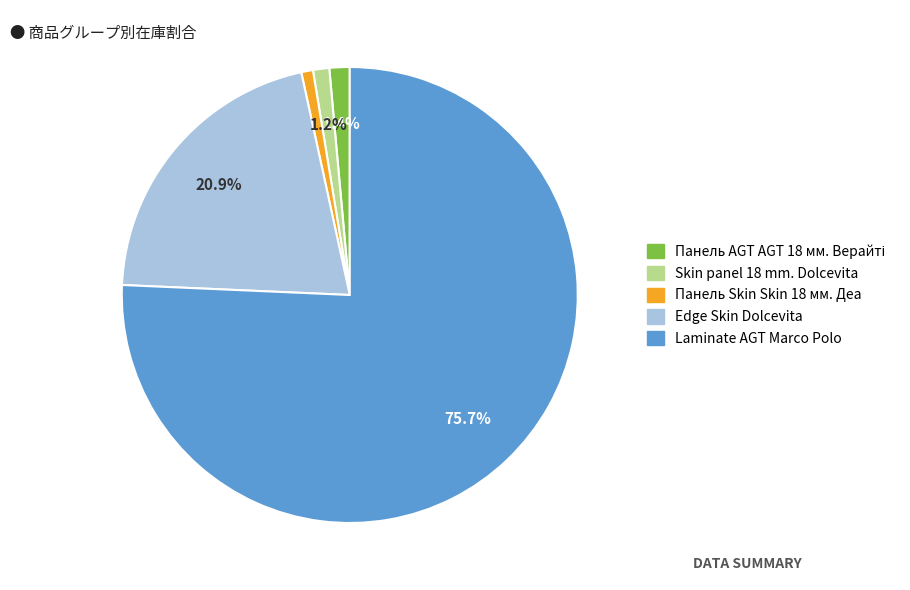

Is there a majority slice in this chart?

Yes